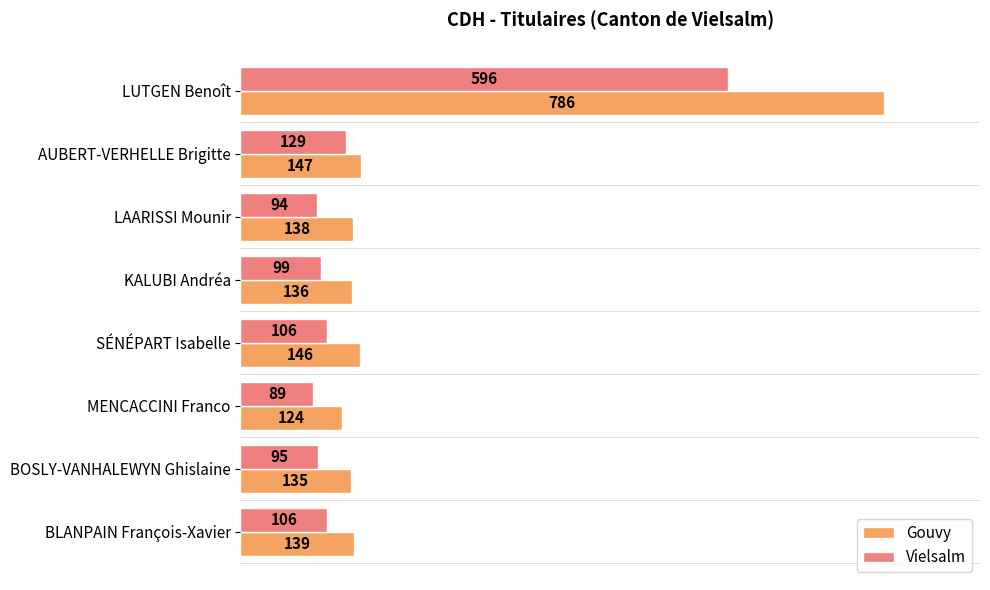

Is it true that Gouvy equals 136 at KALUBI Andréa?

True